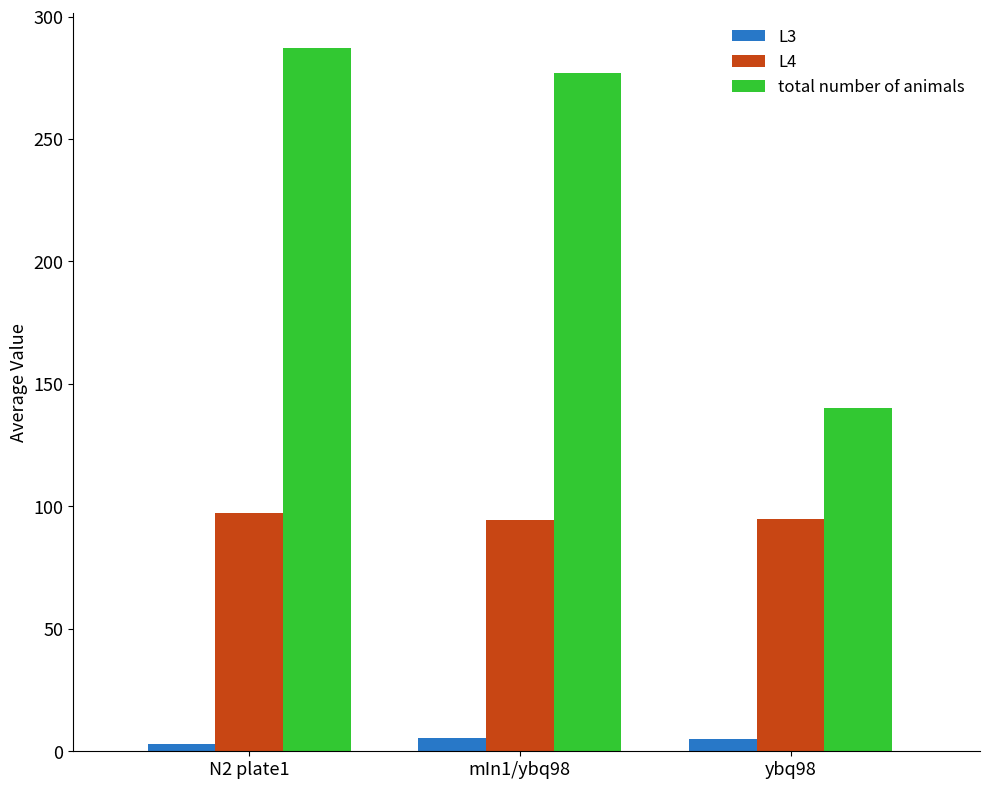

What is the difference between the maximum and second lowest values in the total number of animals series?

10.0